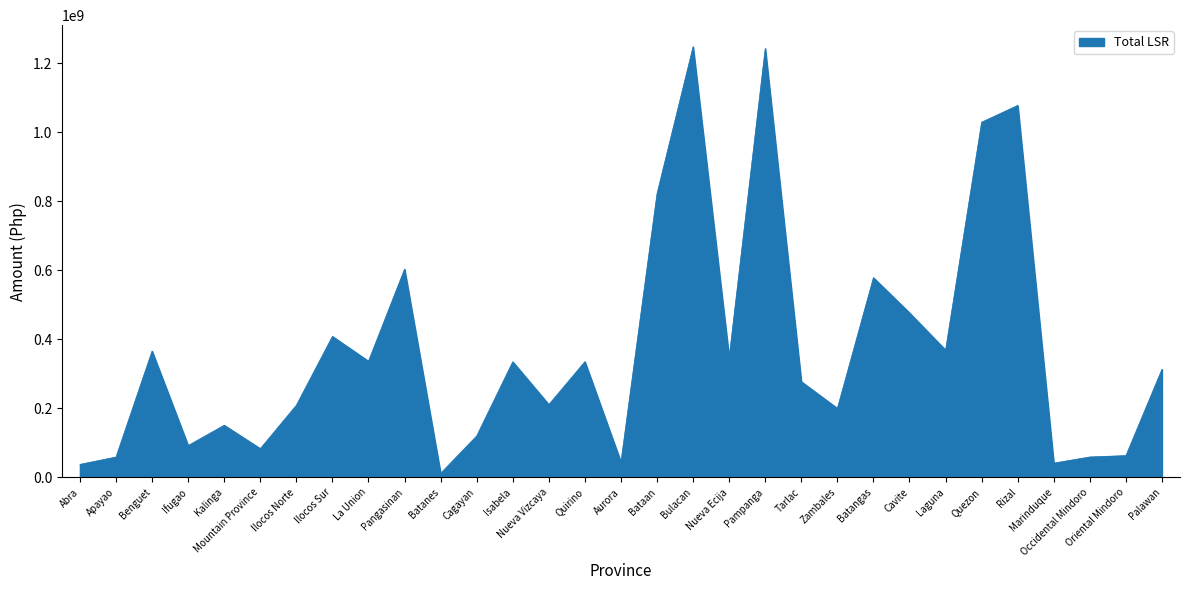

What is the difference between the values at Occidental Mindoro and Quezon?

969741301.0